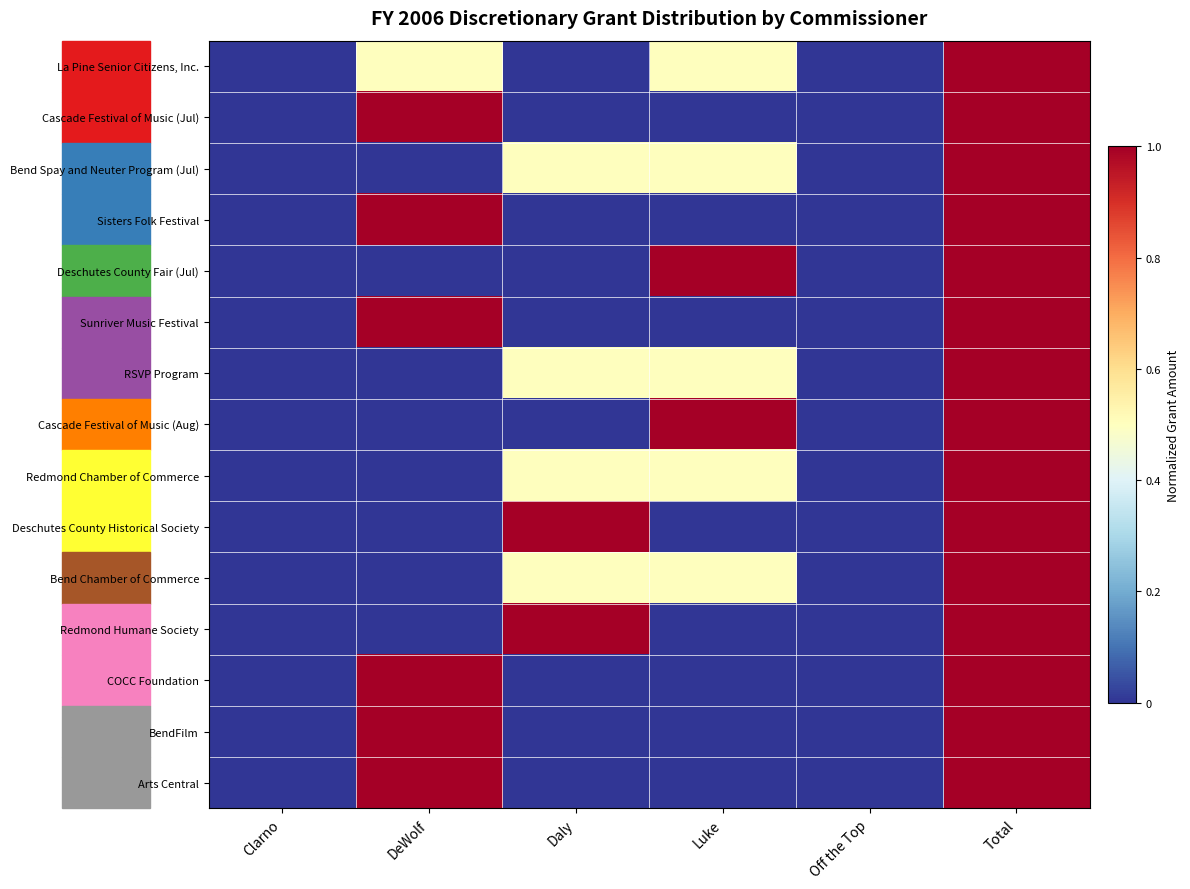

At which category is the sum across all series the highest?

Total